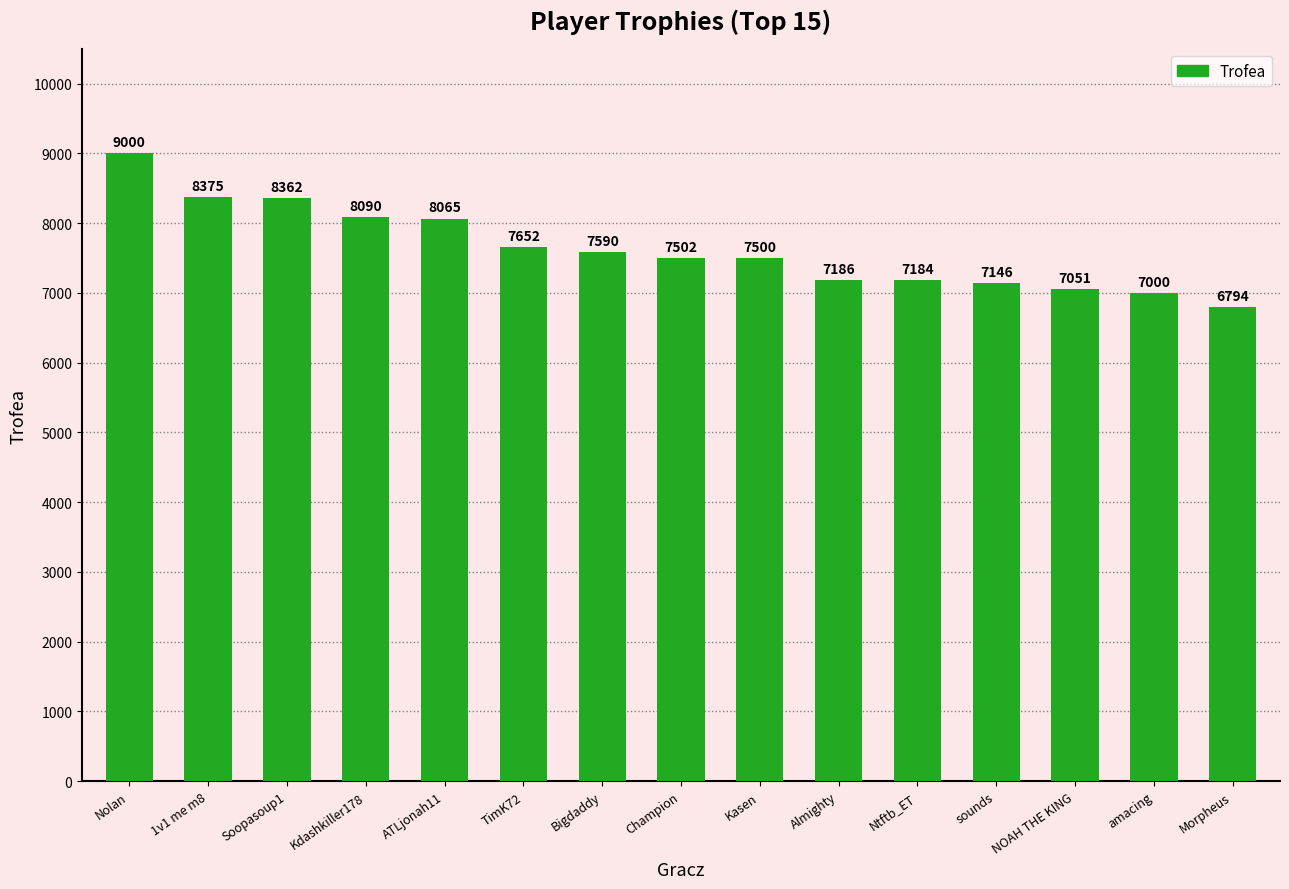

Where is the data nearest to the value 7897?

ATLjonah11